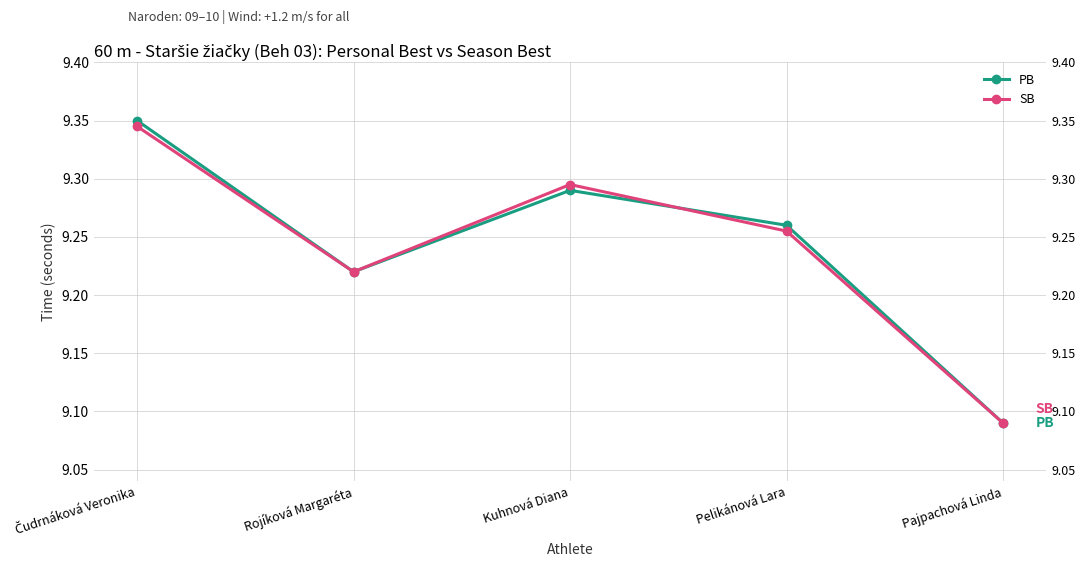

At how many categories does at least one series exceed 9?

5